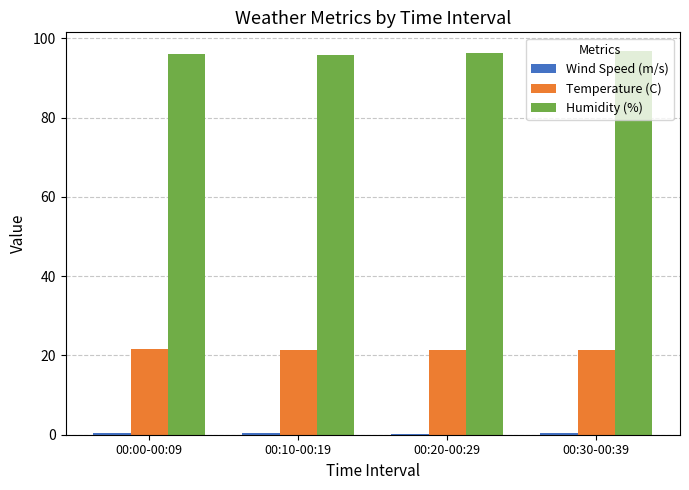

Which series has the largest total across all categories?

Humidity (%)